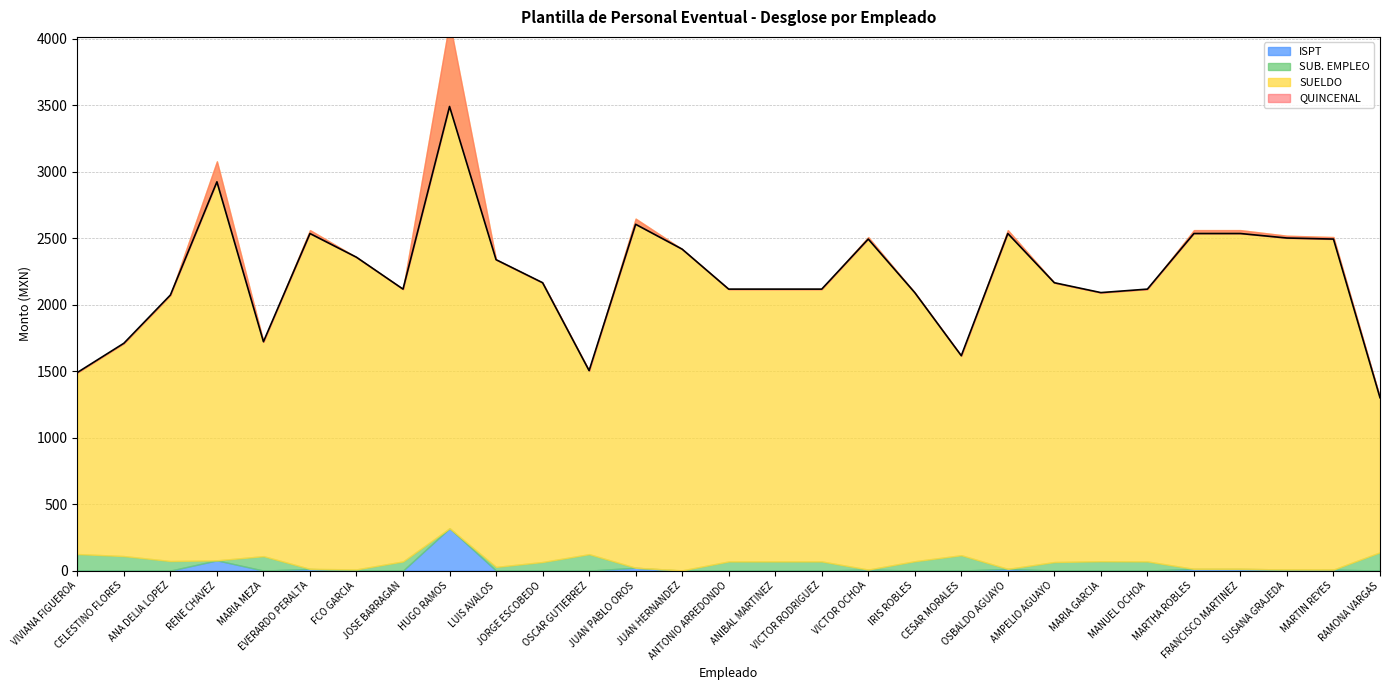

How many interior local peaks does the QUINCENAL series have?

6